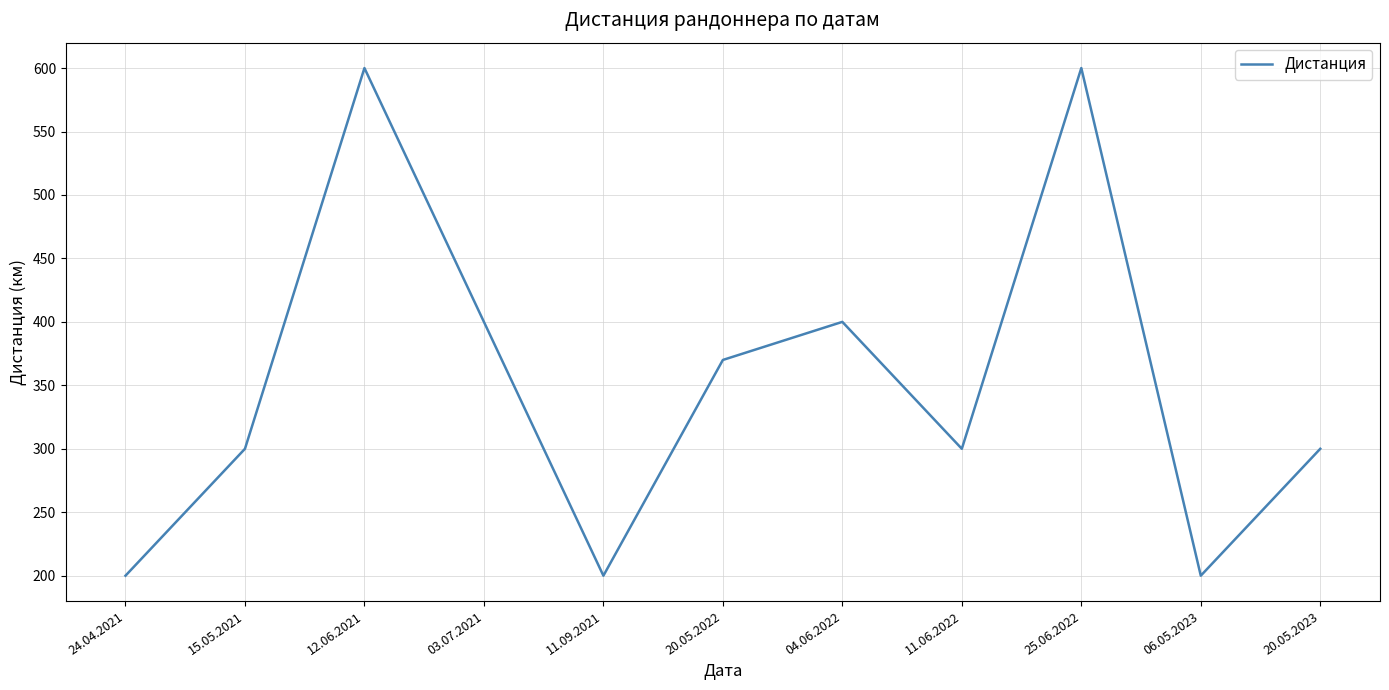

What is the sum of the values at 25.06.2022 and 12.06.2021?

1200